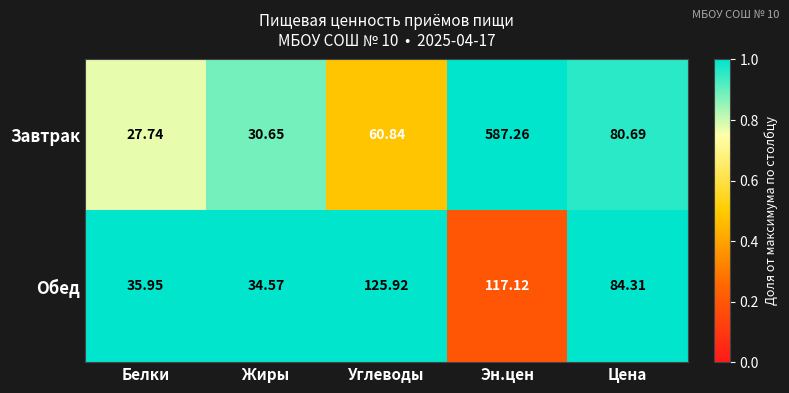

Rank the series by their average value, from highest to lowest.

Завтрак, Обед